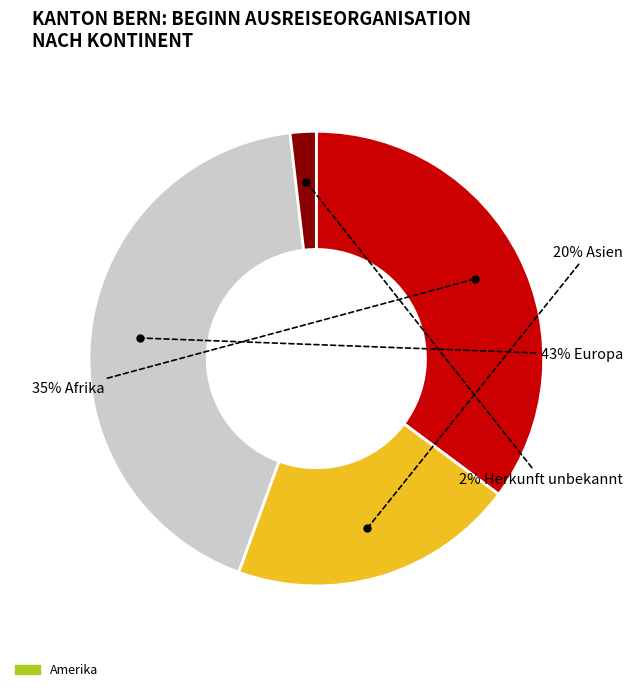

Is there a majority slice in this chart?

No